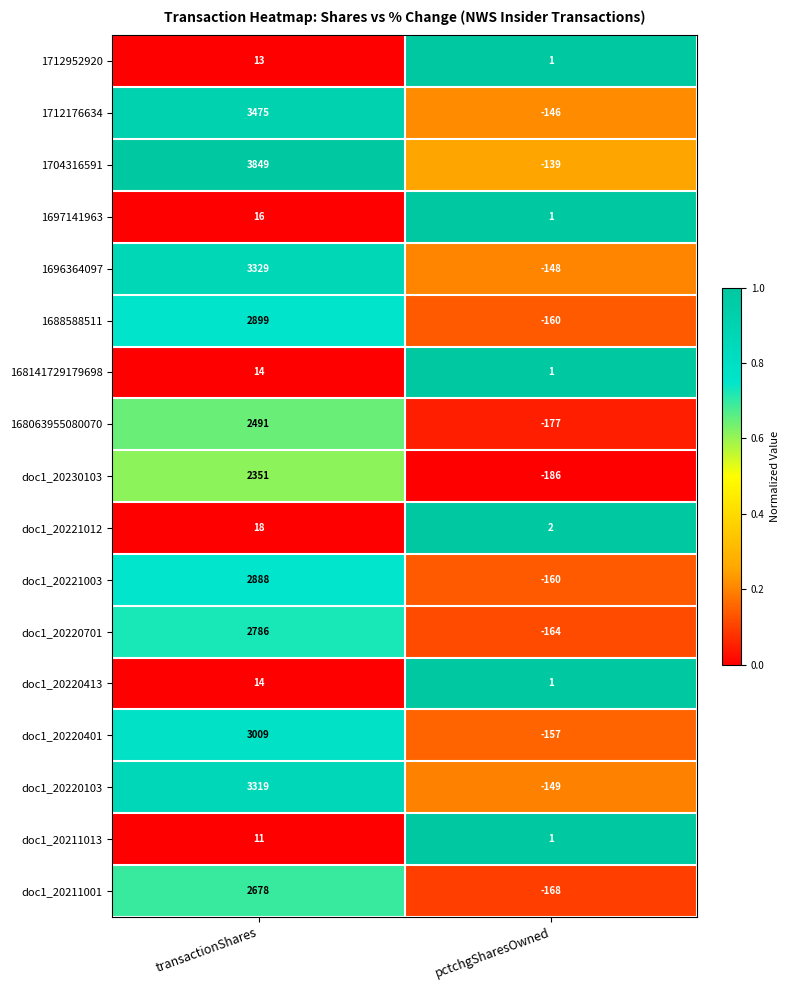

At which label does doc1_20211013 reach its peak?

transactionShares